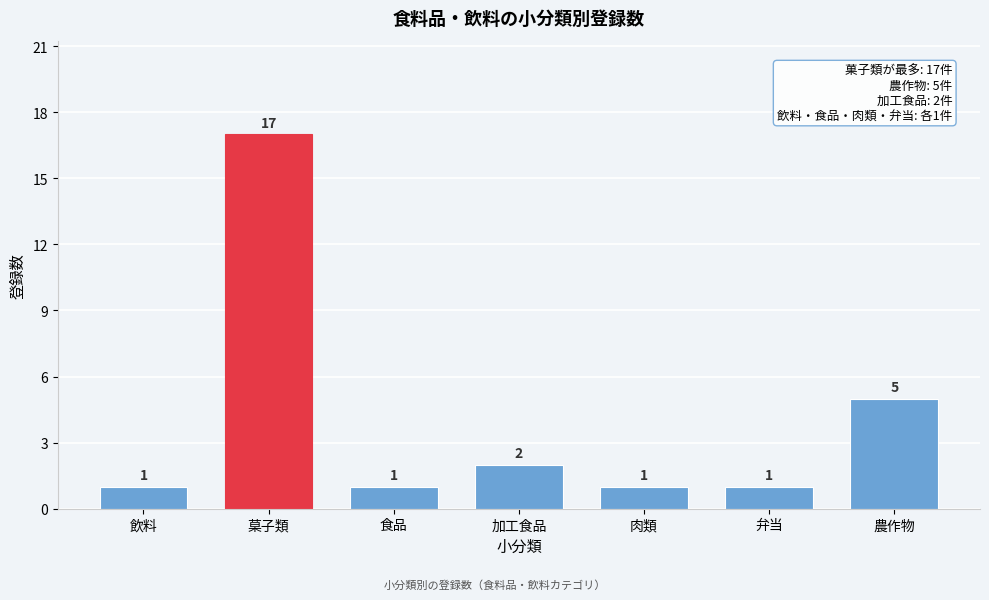

Reading right to left, what are all the values shown in this chart?

5	1	1	2	1	17	1